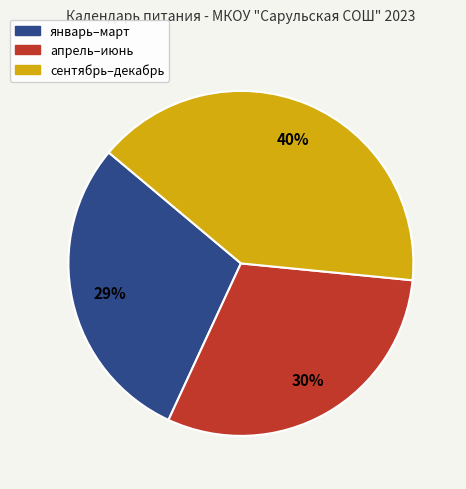

To the nearest percent, what is the average slice percentage?

33%